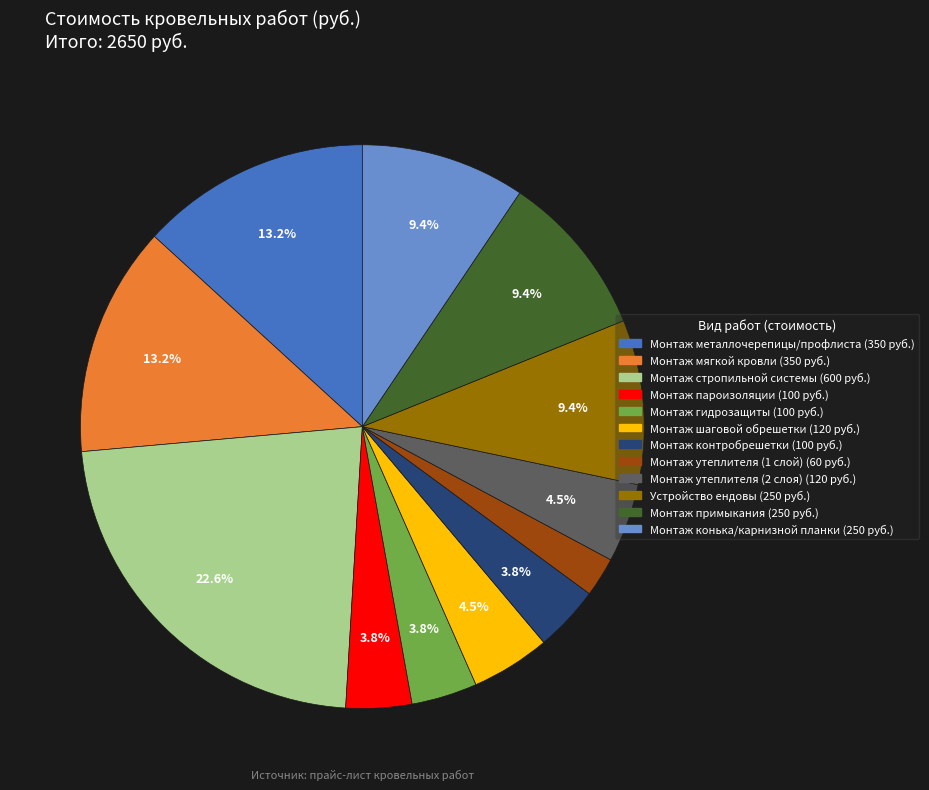

Is Устройство ендовы the majority of the pie?

No